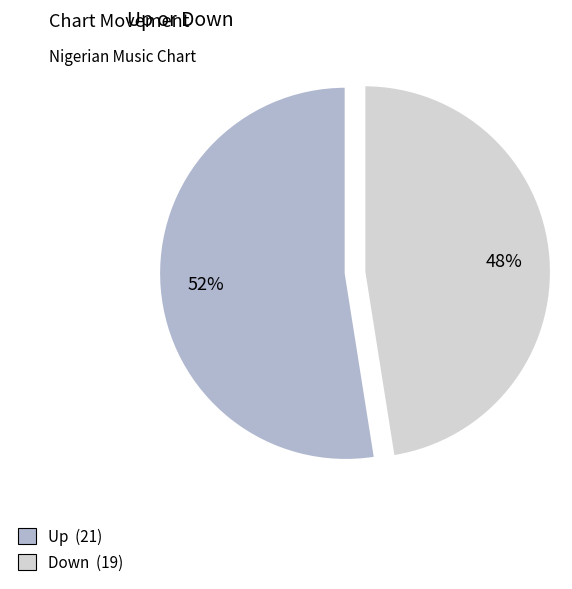

Is there a majority slice in this chart?

Yes